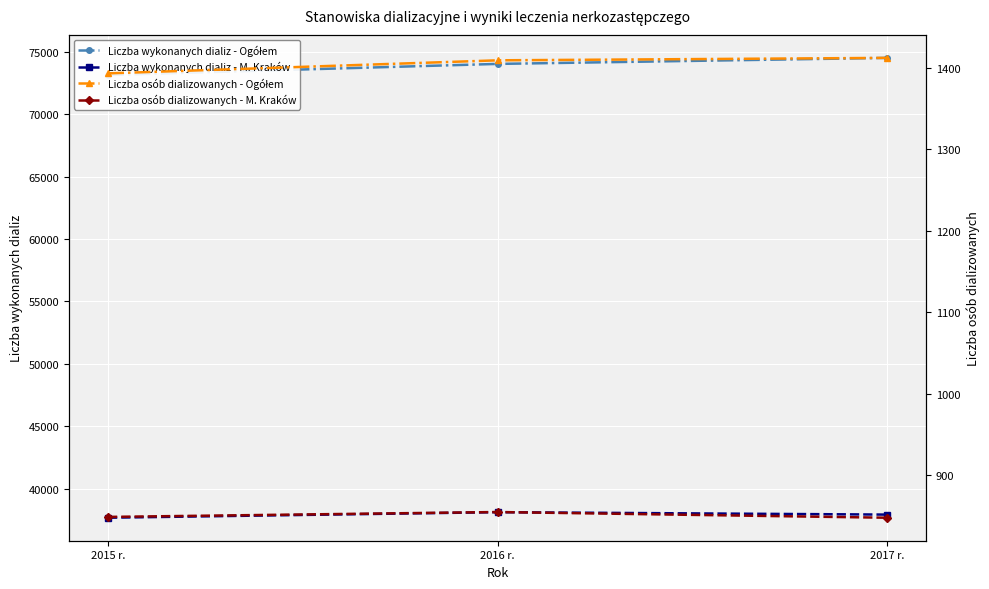

Rank the series by their maximum value, from lowest to highest.

Liczba osób dializowanych - M. Kraków, Liczba osób dializowanych - Ogółem, Liczba wykonanych dializ - M. Kraków, Liczba wykonanych dializ - Ogółem